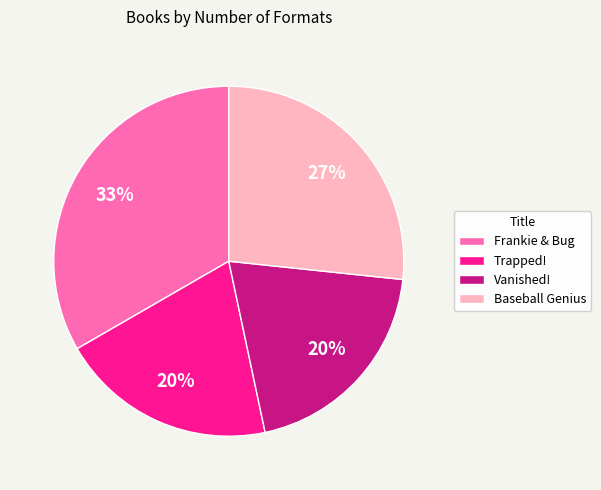

How many segments does this pie chart have?

4